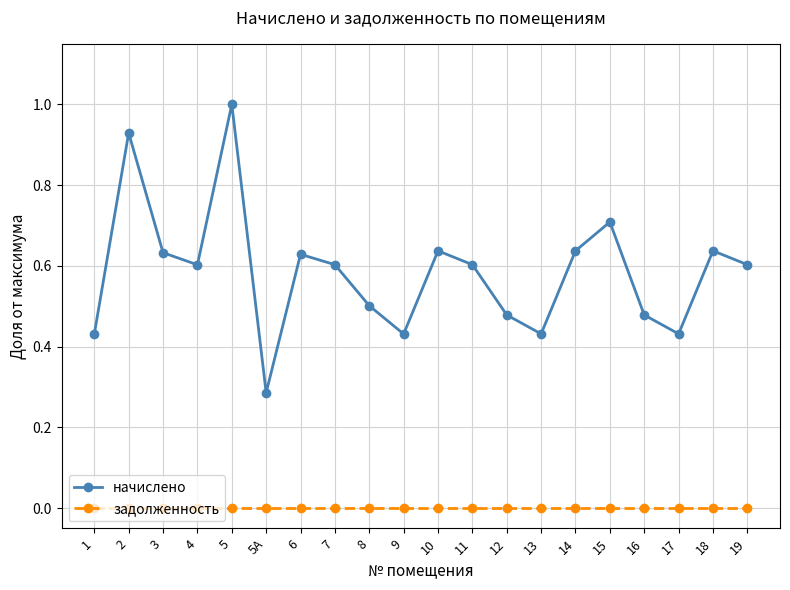

What is the sum of all начислено values?

11.7